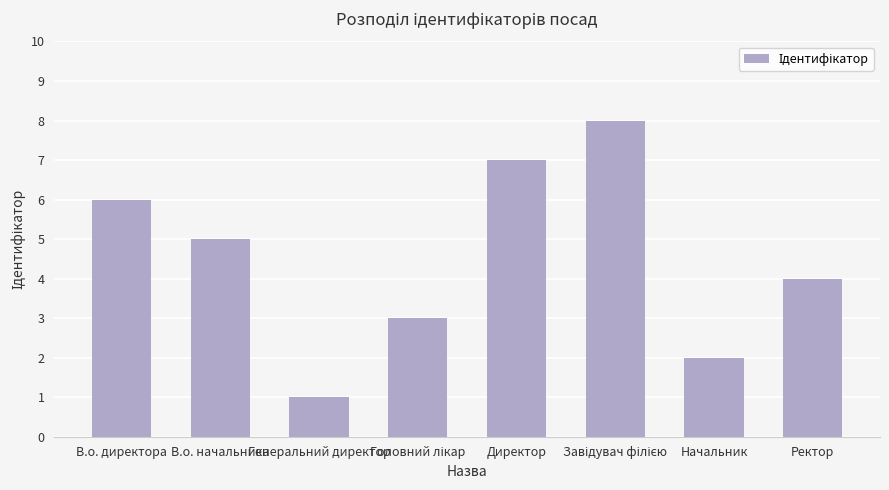

What is the label of the 3rd bar from the left?

Генеральний директор